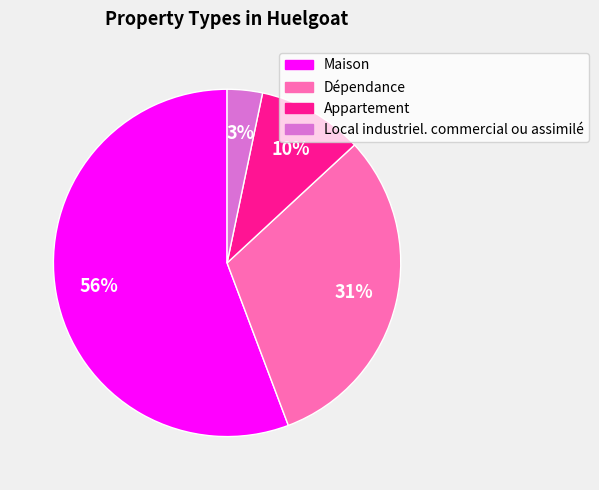

Is there a majority slice in this chart?

Yes